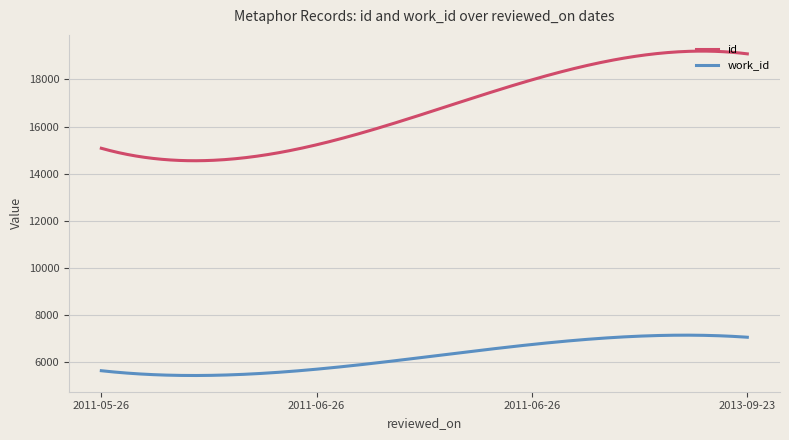

Which series has the widest spread of values?

id